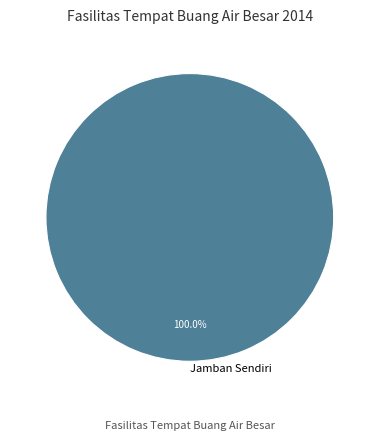

How many segments does this pie chart have?

1